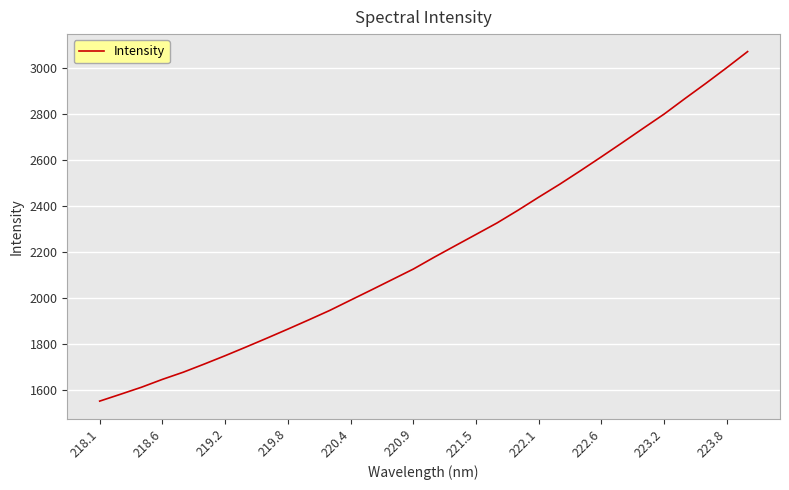

Does the chart have visible grid lines?

Yes